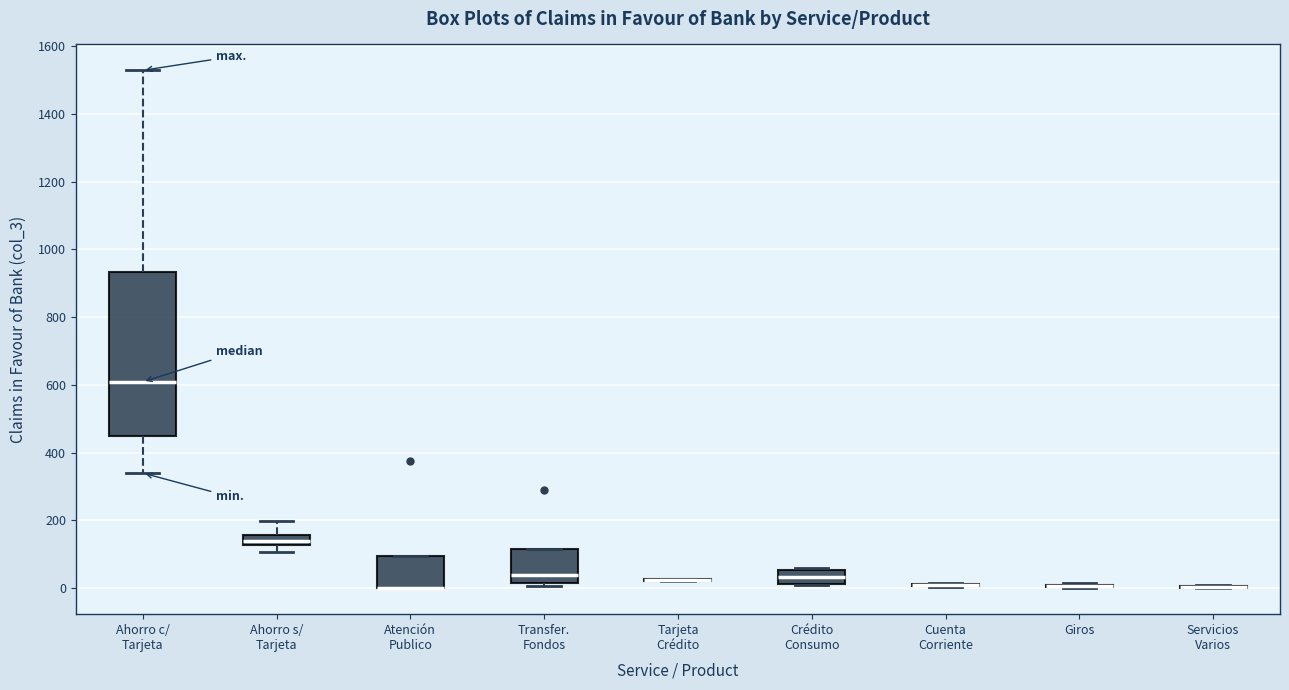

Comparing the boxes themselves (not the whiskers), which one is the tallest?

Ahorro c/ Tarjeta